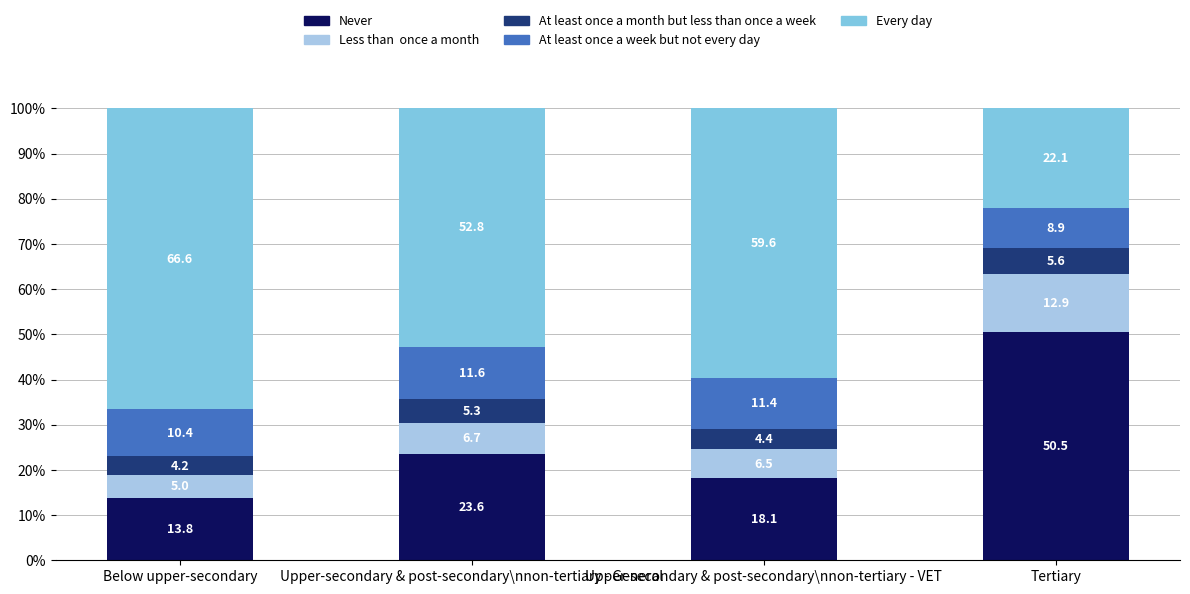

What is the total value across all series at Upper-secondary & post-secondary\nnon-tertiary - VET?

100.0